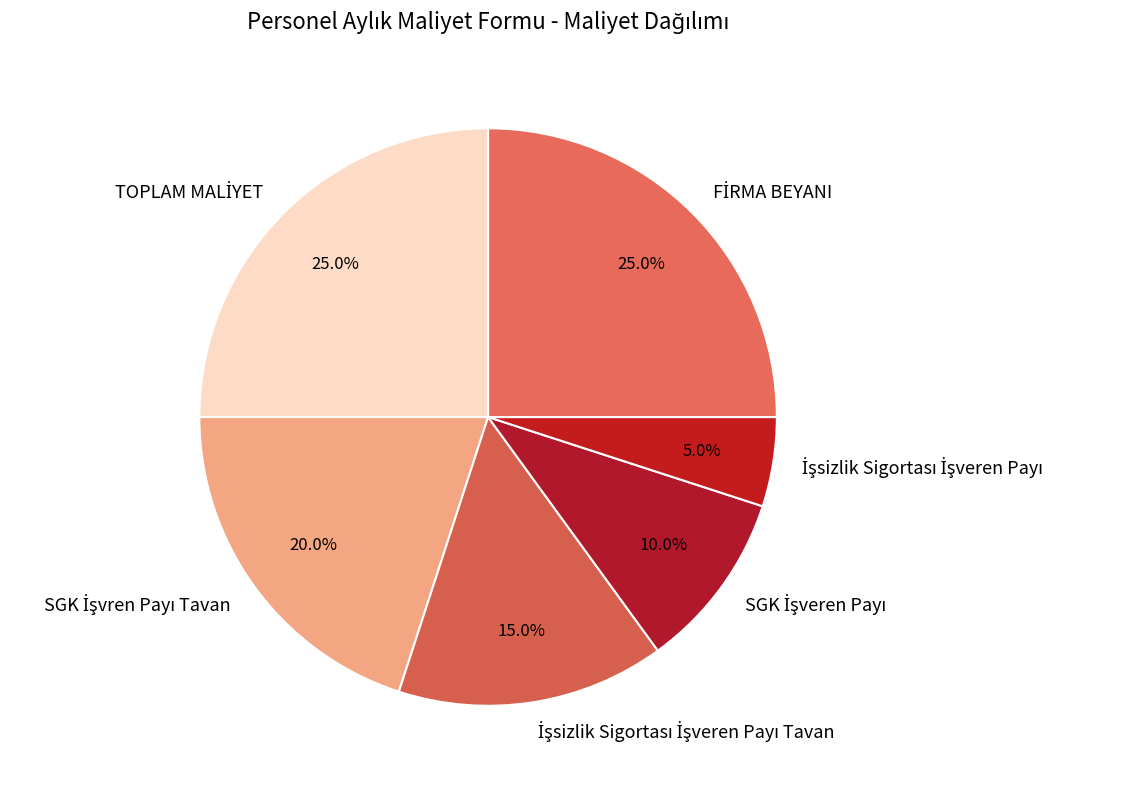

Is there a majority slice in this chart?

No